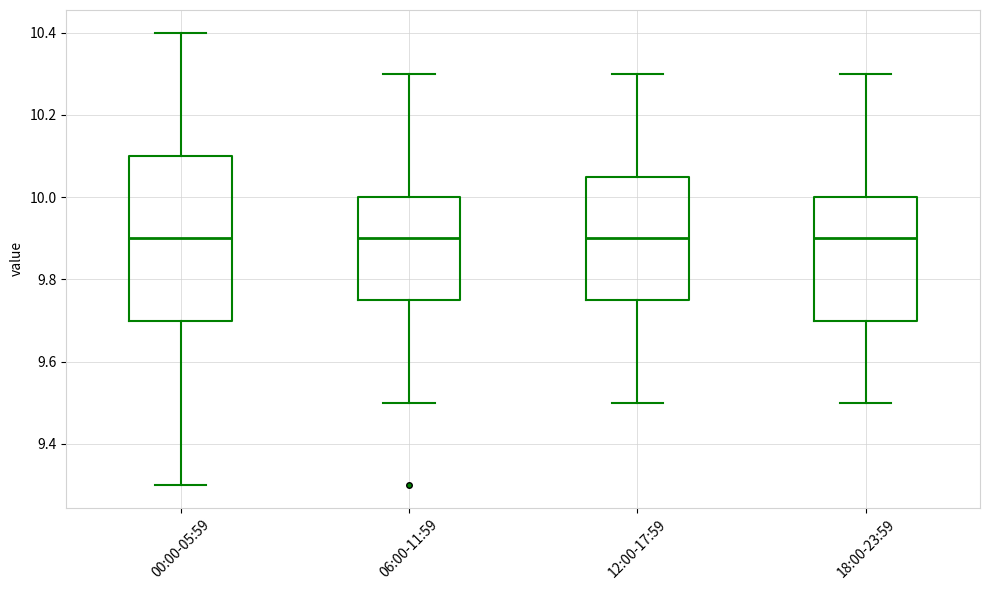

Where is the upper edge of the box for 00:00-05:59 on the y-axis? The values are not printed on the chart, so give them approximately, as read against the axis.

10.10